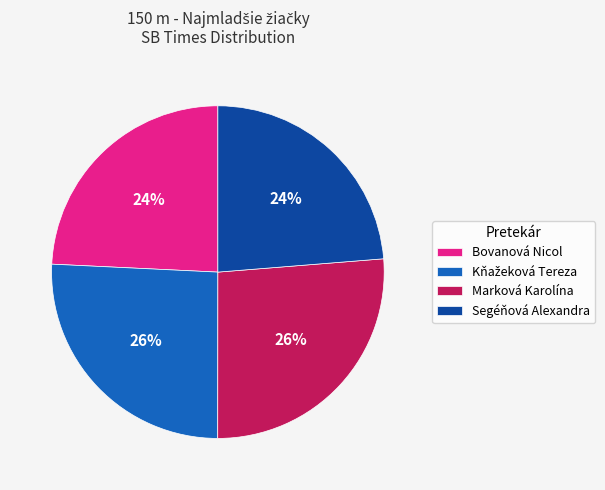

Approximately how many times larger is the value at Segéňová Alexandra compared to Marková Karolína?

0.9